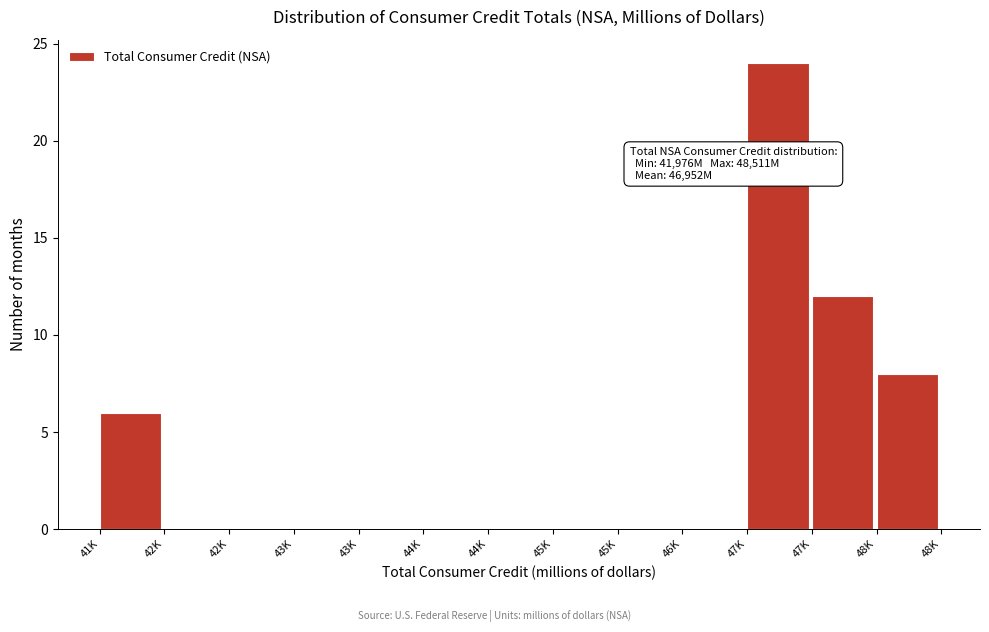

Count the number of categories in the chart.

13